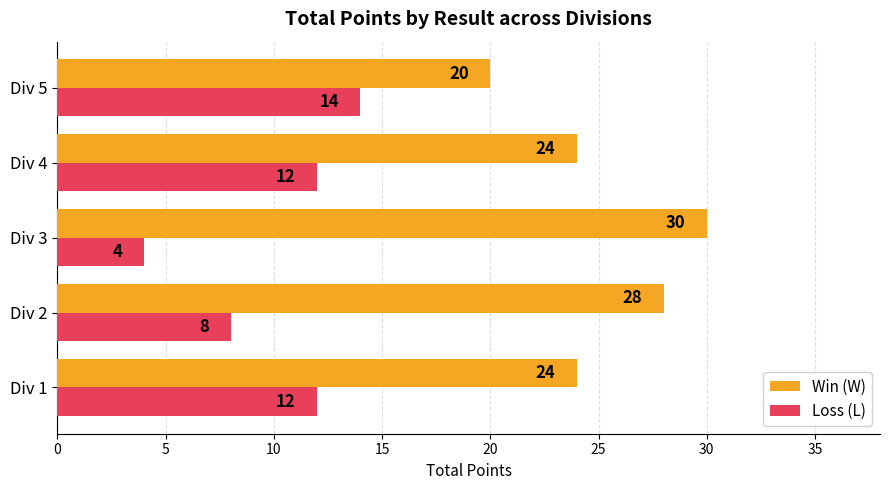

Which series has the largest total across all categories?

Win (W)